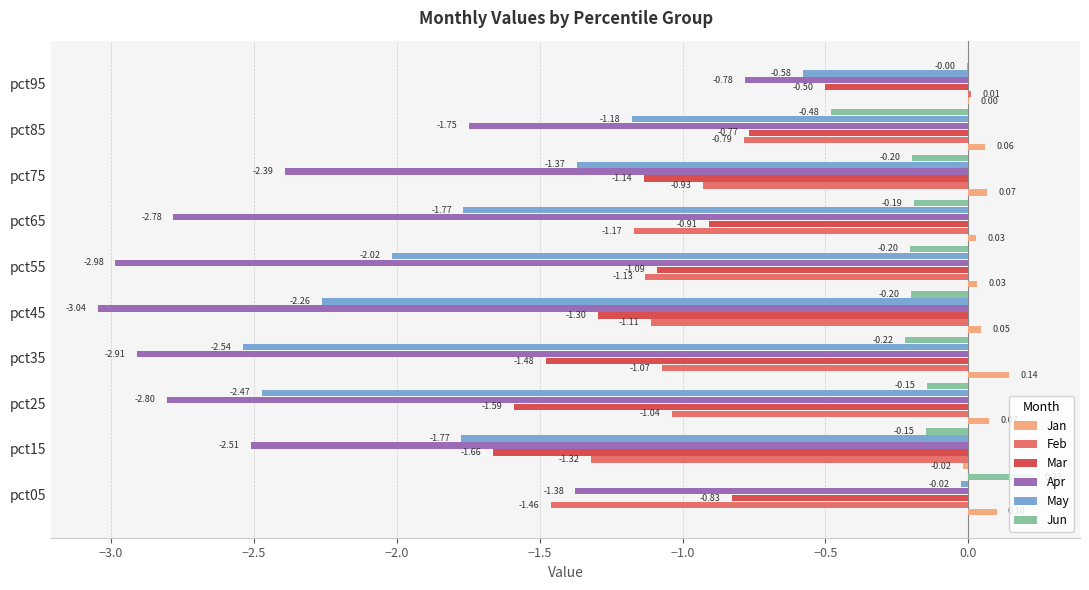

What is the sum of all Mar values?

-11.3